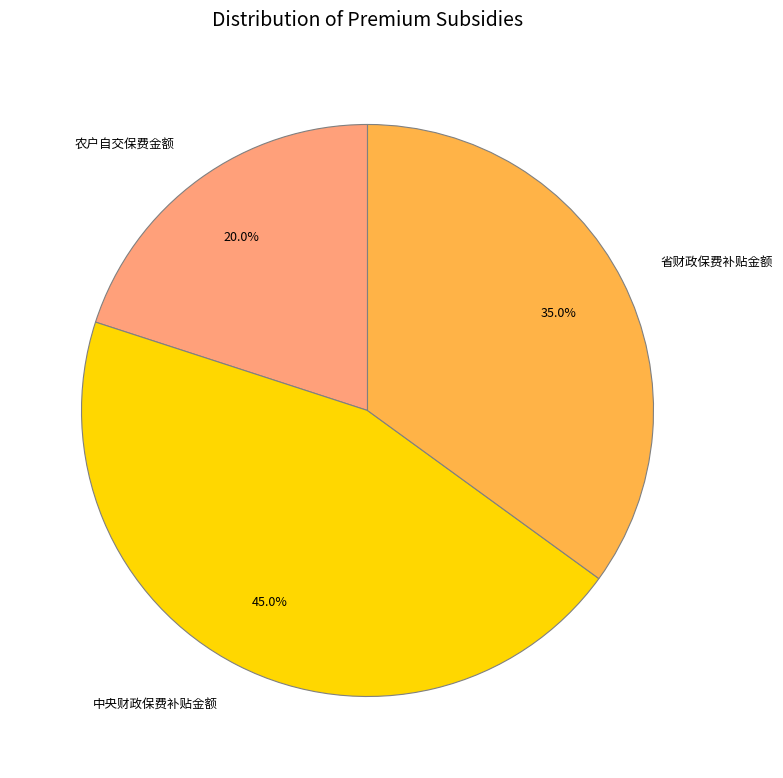

Is the sum of 中央财政保费补贴金额 and 省财政保费补贴金额 greater than half?

Yes